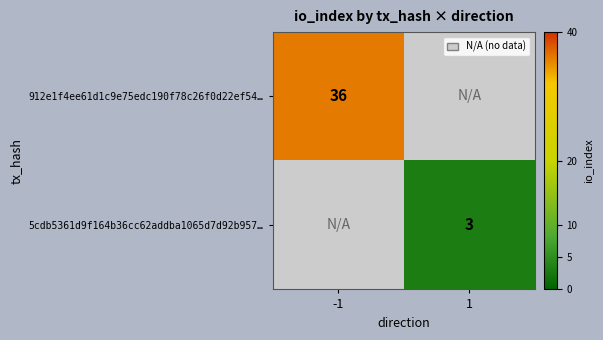

Is the value of 912e1f4ee61d1c9e75edc190f78c26f0d22ef54… at -1 greater than the value of 5cdb5361d9f164b36cc62addba1065d7d92b957… at 1?

Yes